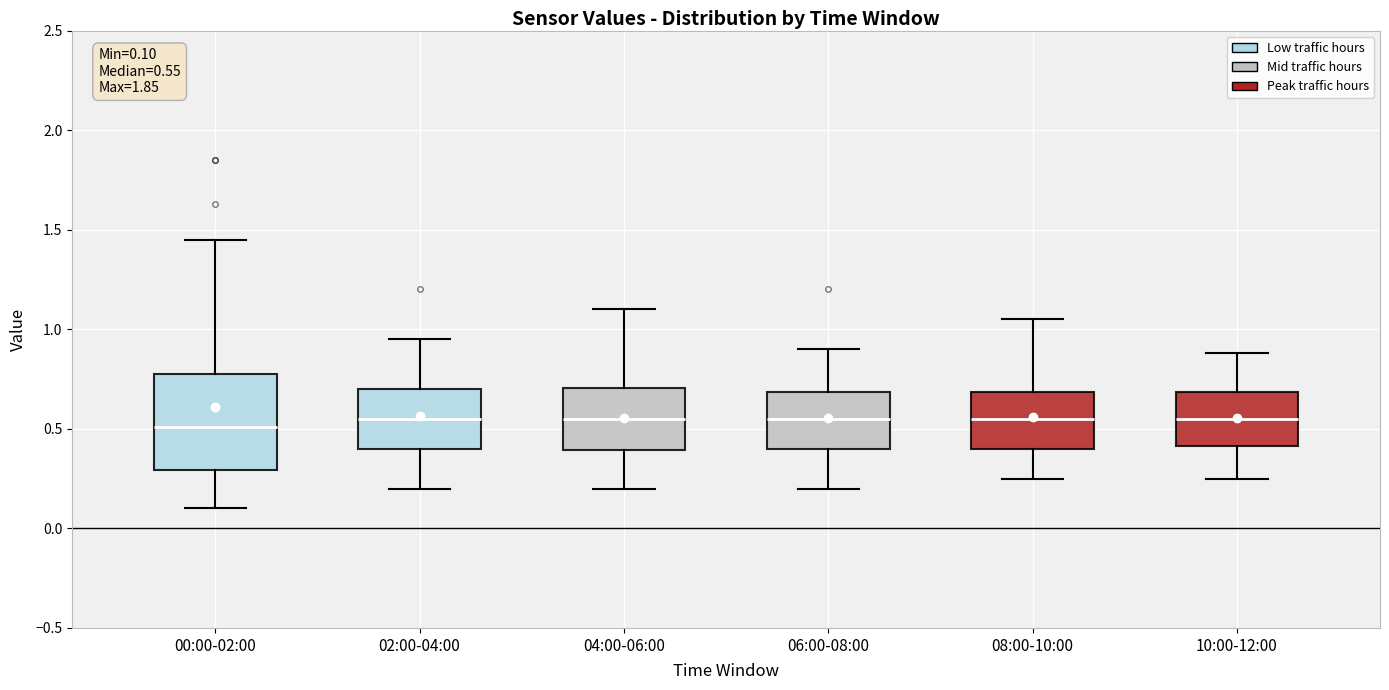

Which box is the tallest, from its lower edge to its upper edge?

00:00-02:00